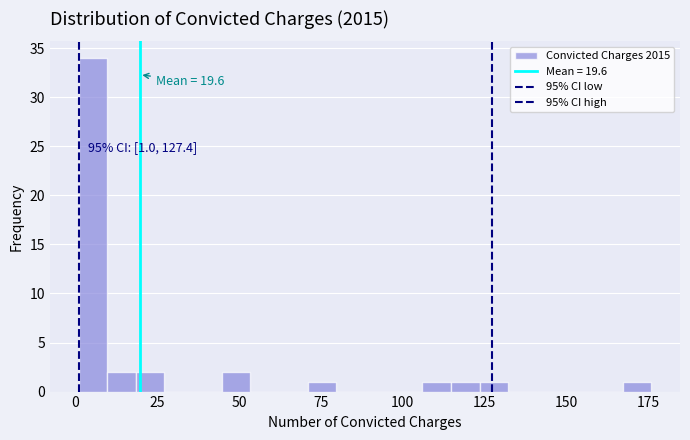

Read against the x-axis, roughly where is the centre of the tallest bar?

5